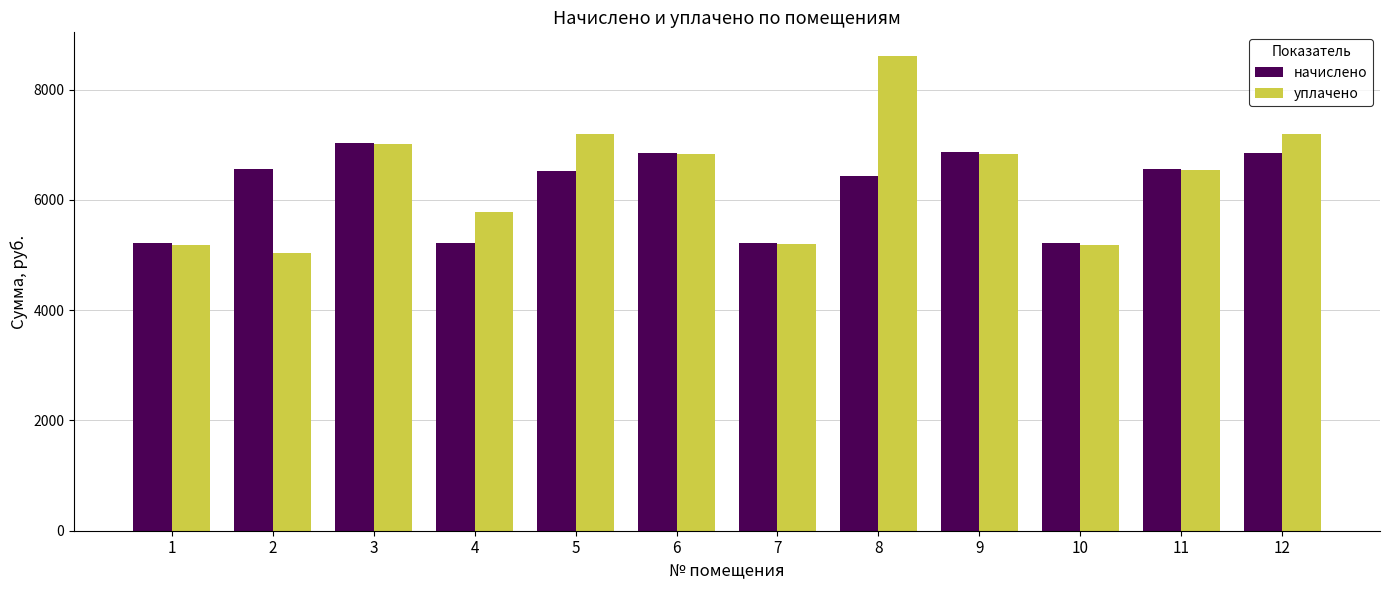

Which series has the largest total across all categories?

уплачено